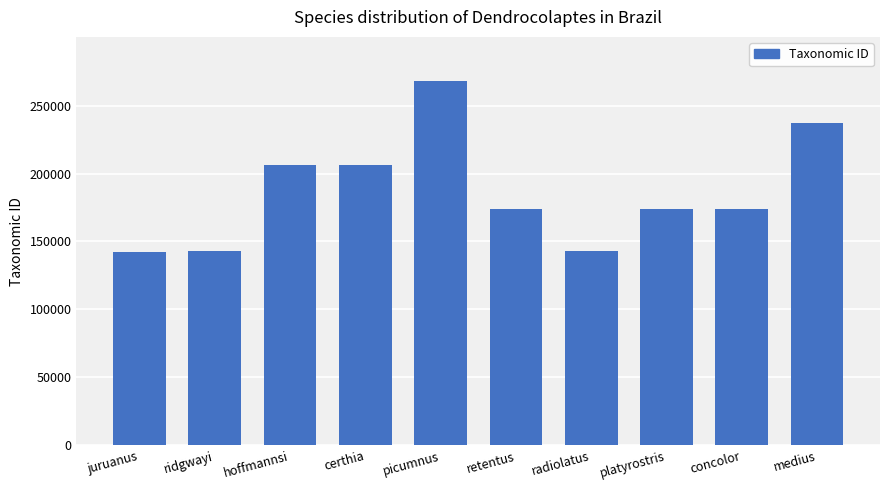

What is the average value?

186704